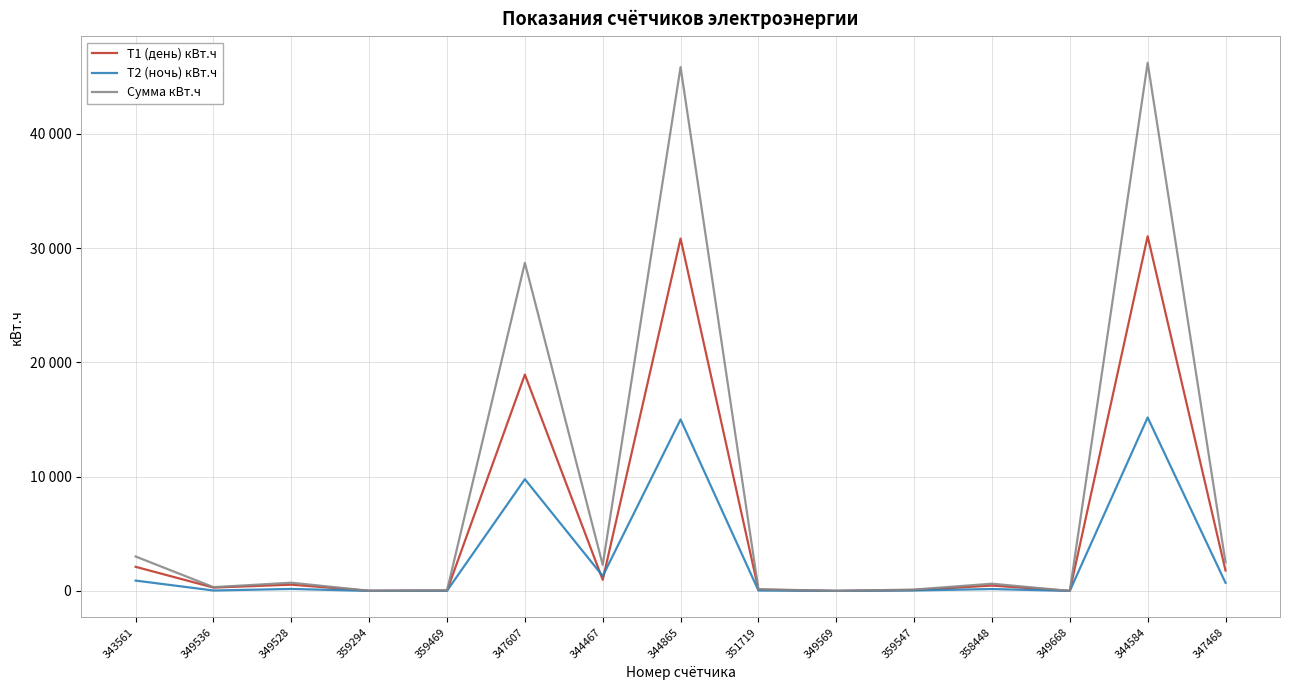

Which series changed the most between 349528 and 349668?

Сумма кВт.ч